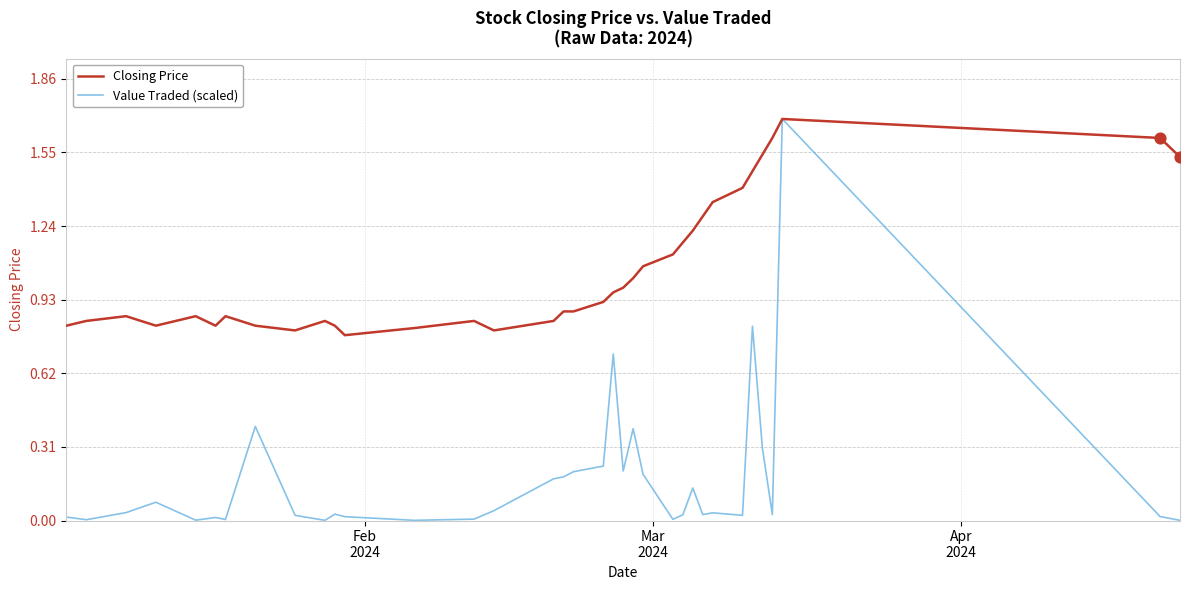

Which series has the widest spread of values?

Value Traded (scaled)